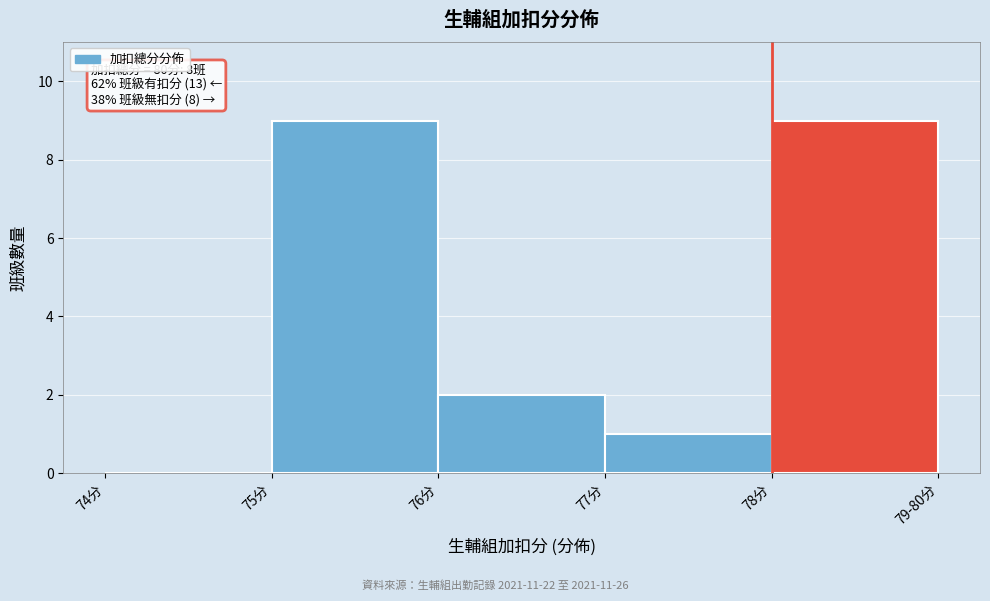

Reading left to right, list all the values displayed in this chart.

74分=0	75分=9	76分=2	77分=1	78分=9